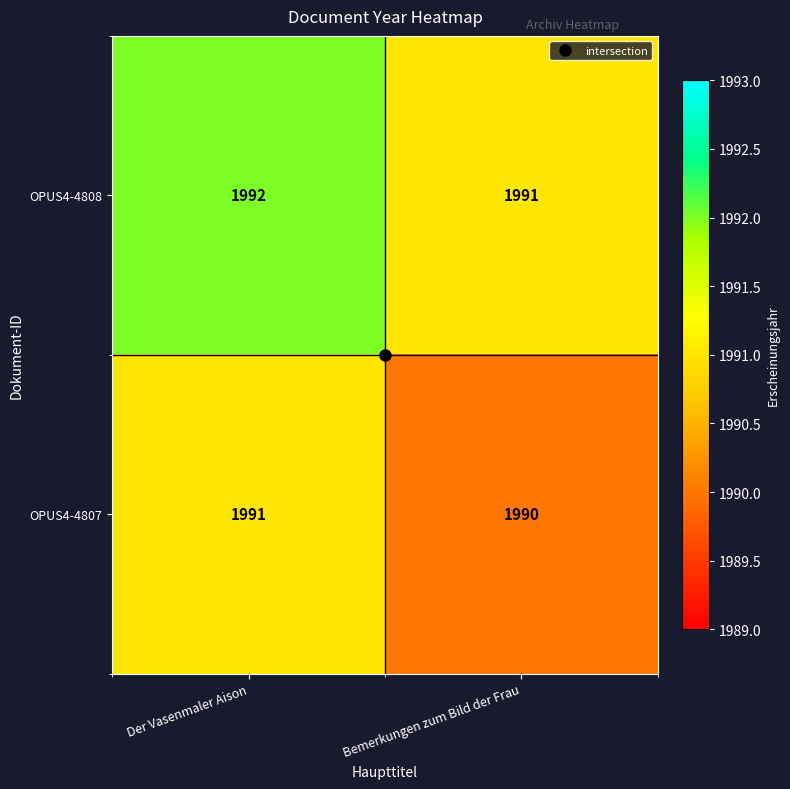

Where is OPUS4-4807 nearest to the value 1990?

Bemerkungen zum Bild der Frau